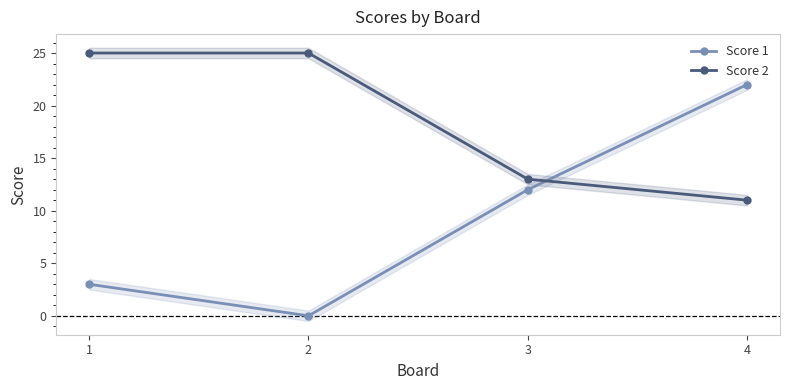

What is the value of the Score 2 point at the 1st from the left?

25